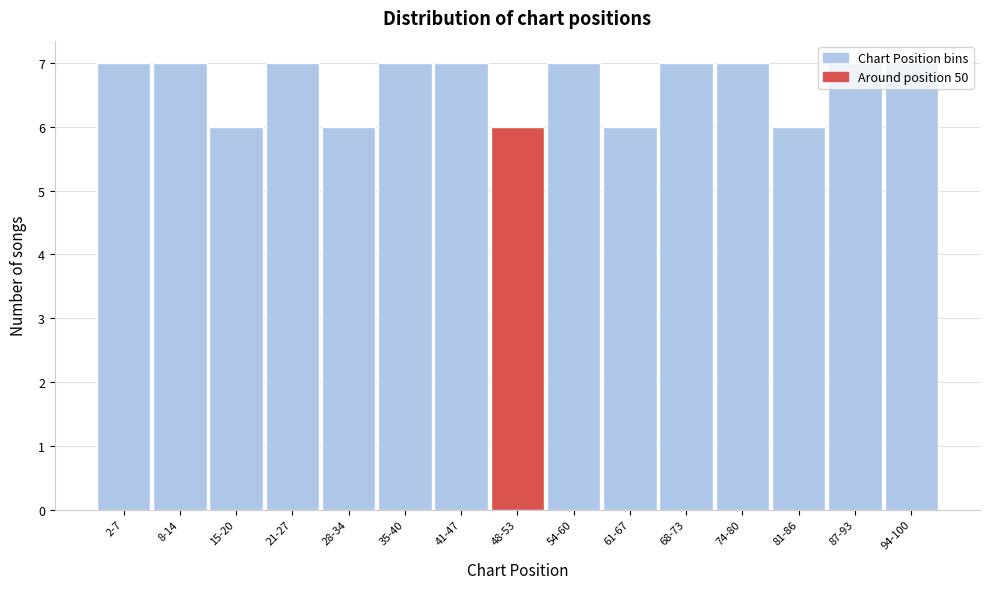

What is the label of the 1st bar from the right?

94-100